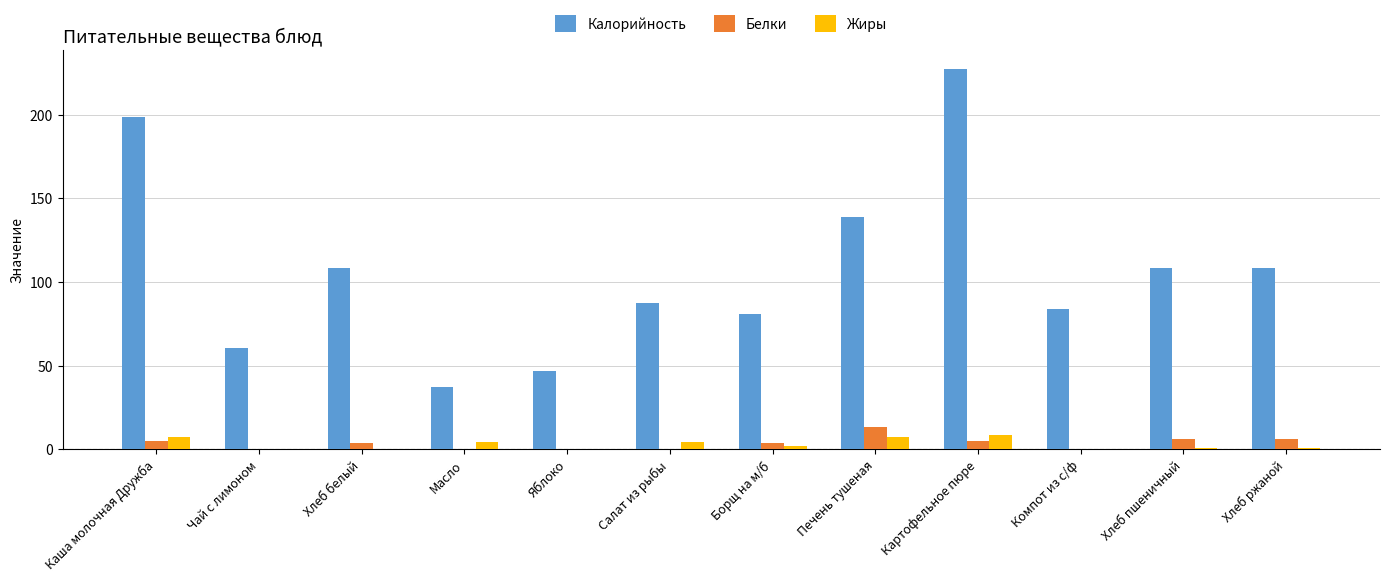

At which category is the sum across all series the highest?

Картофельное пюре